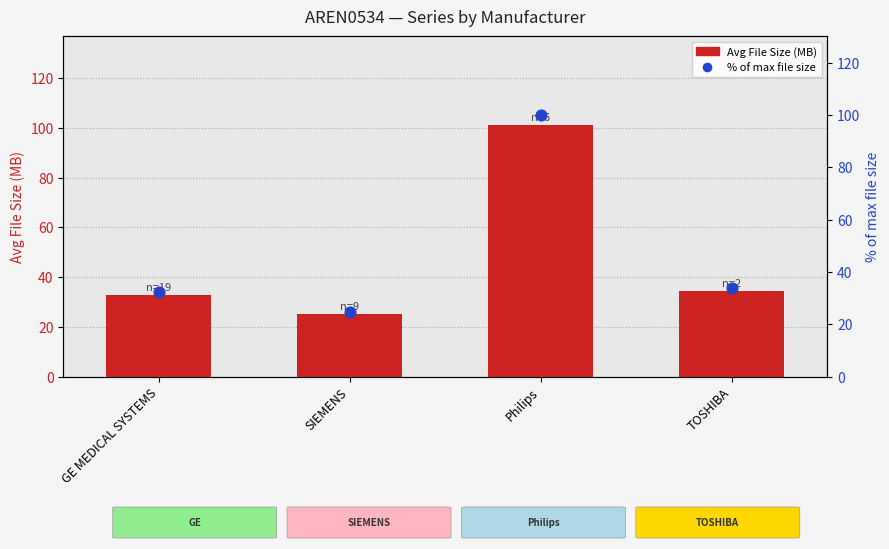

What are all the series names shown in the legend?

Avg File Size (MB), % of max file size